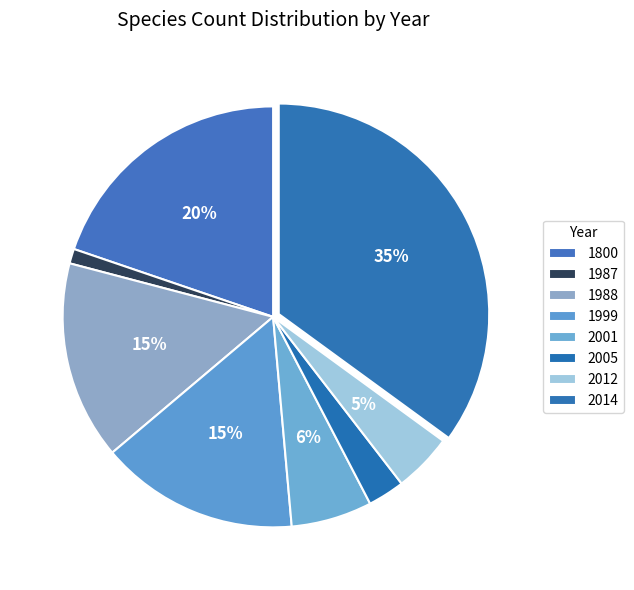

To the nearest percent, what is the average slice percentage?

12%